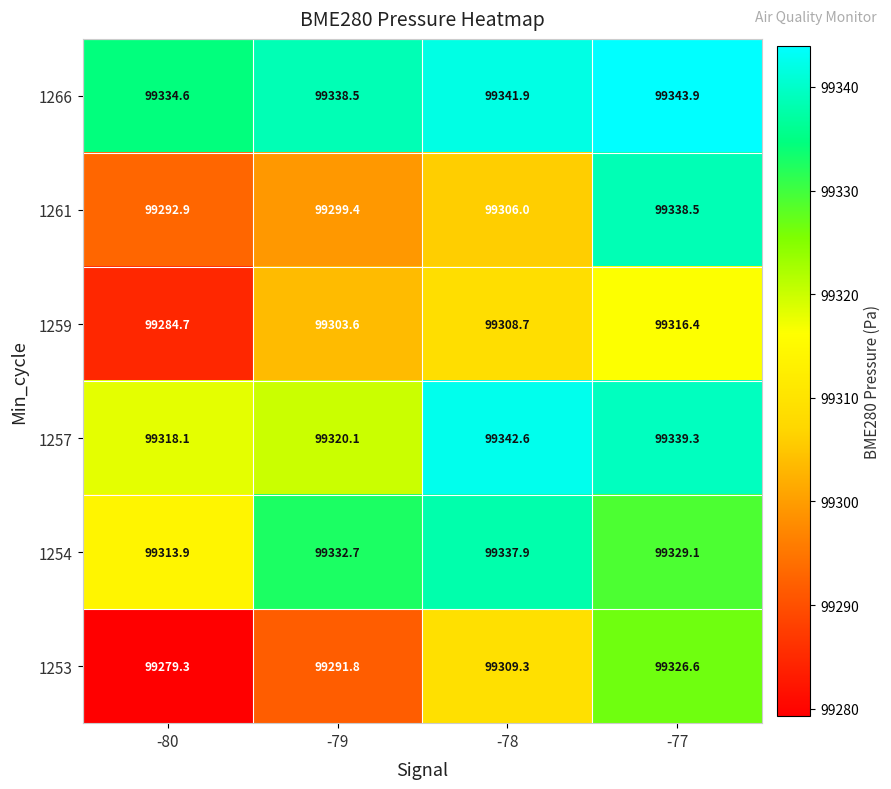

What is the maximum value for 1254?

99337.9